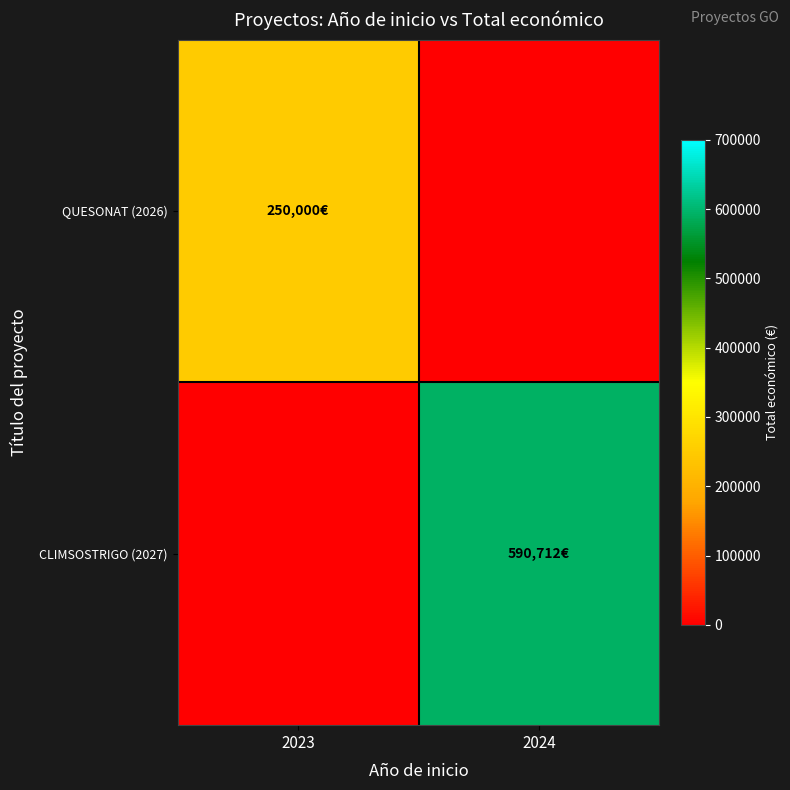

Count the number of categories in the chart.

2